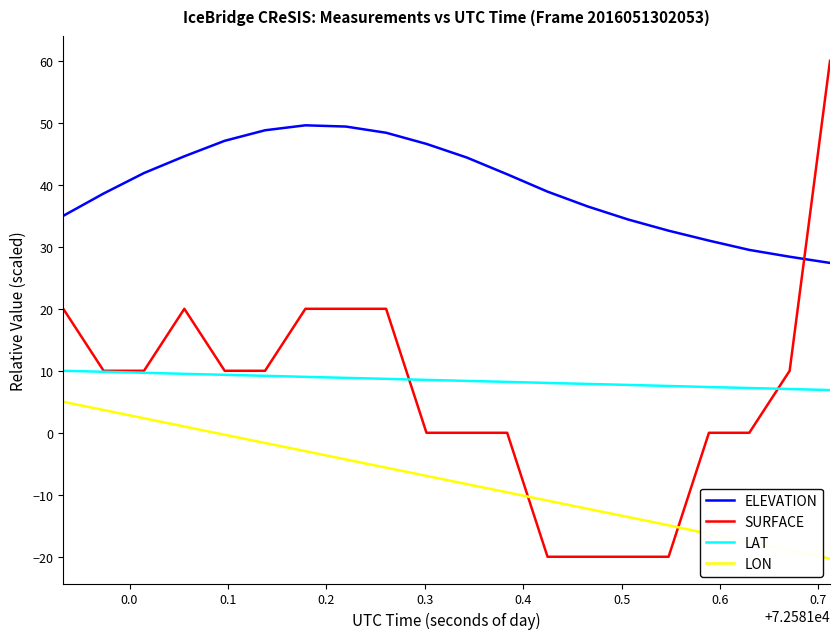

Rank the series by their maximum value, from highest to lowest.

SURFACE, ELEVATION, LAT, LON